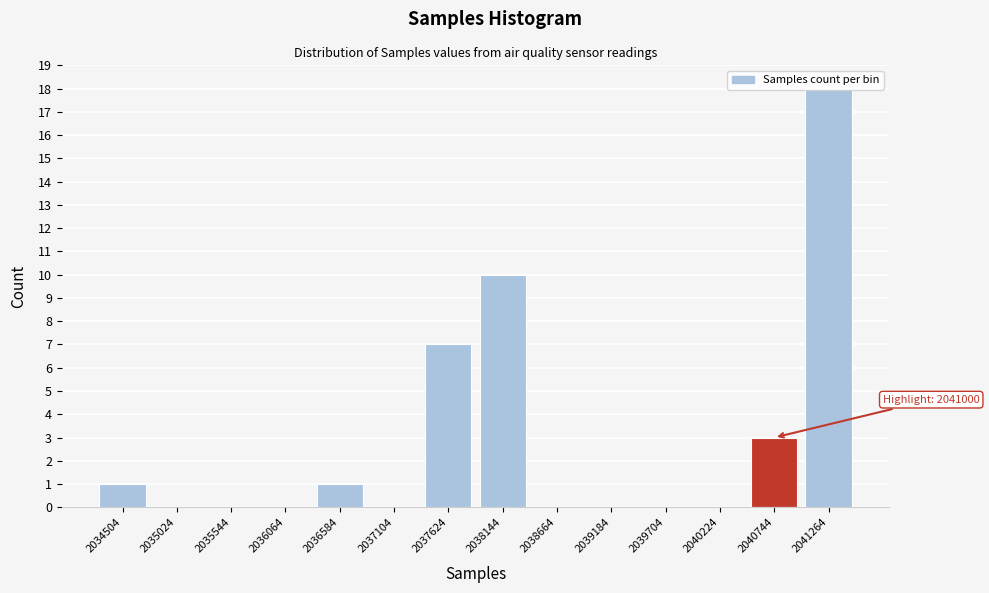

What is the change in value from 2036064 to 2040744?

+3